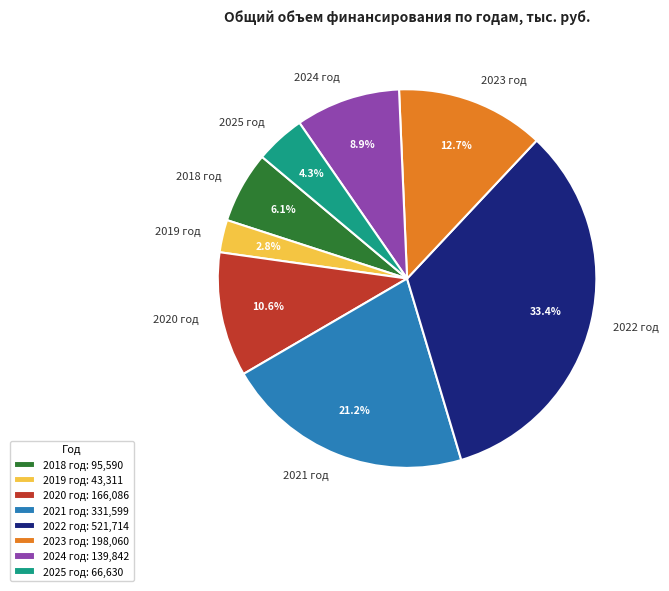

Is it true that 2021 год is 35% of the pie?

False